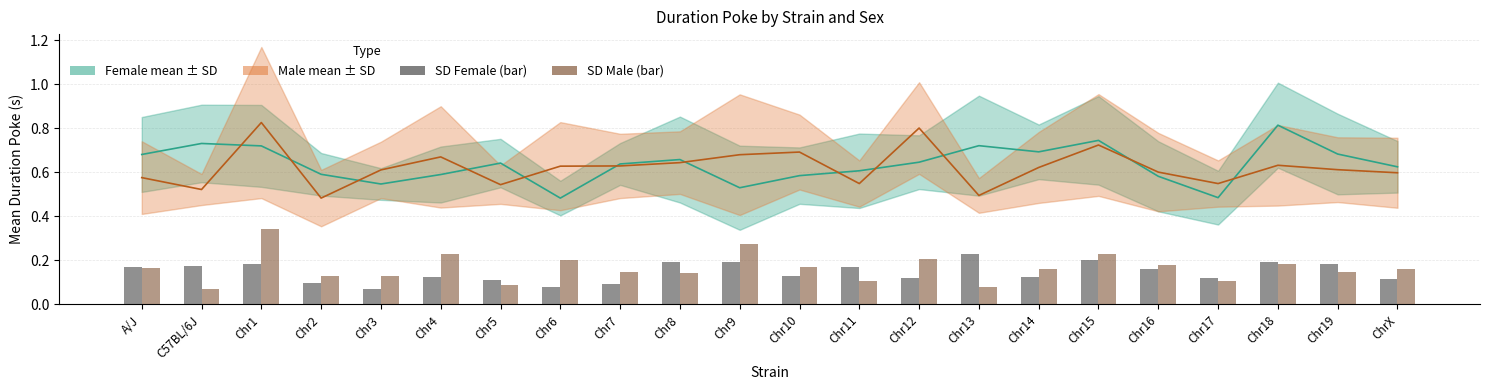

How many bars are there in total?

44